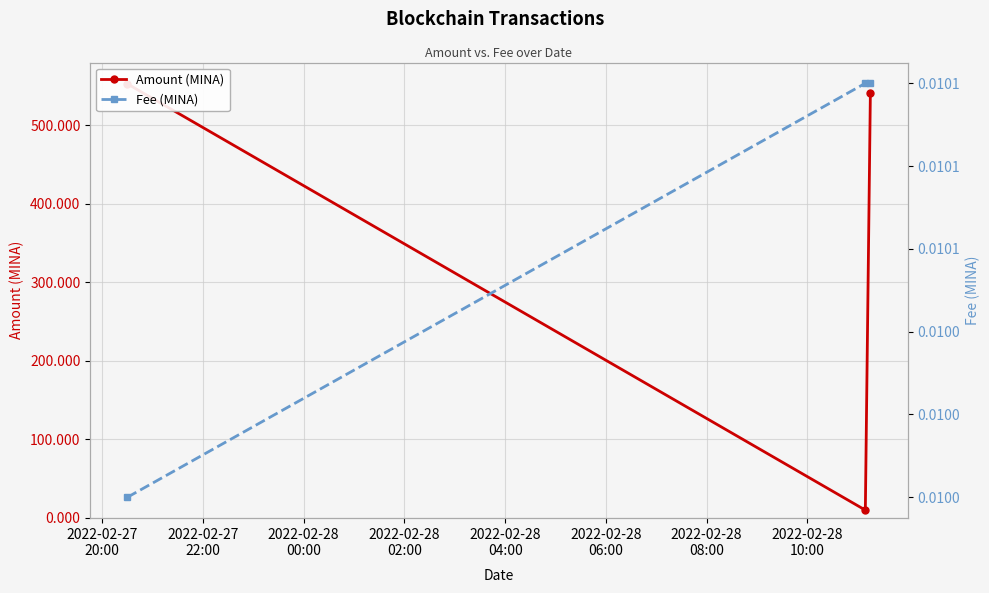

Is the value of Fee (MINA) at 2022-02-27
20:00 greater than the value of Amount (MINA) at 2022-02-28
00:00?

No